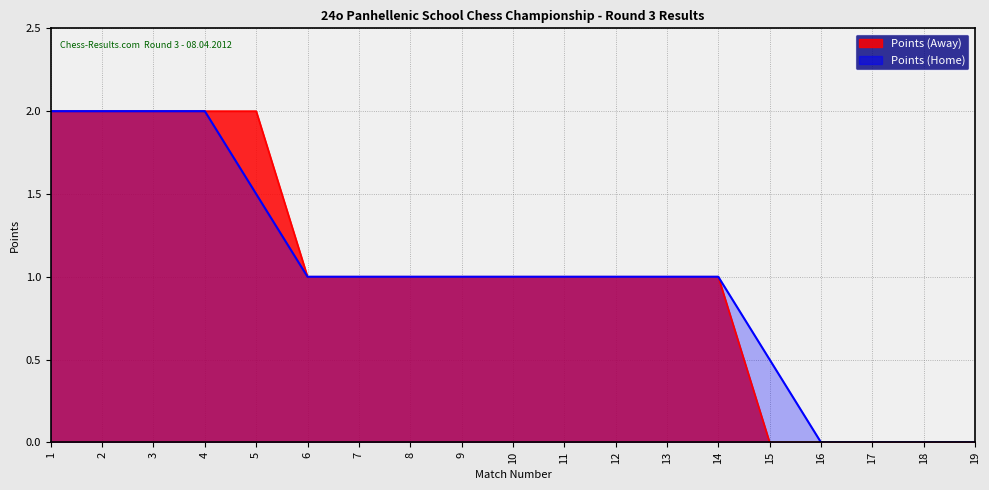

Between 10 and 15, which series saw the biggest shift?

Points (Away)